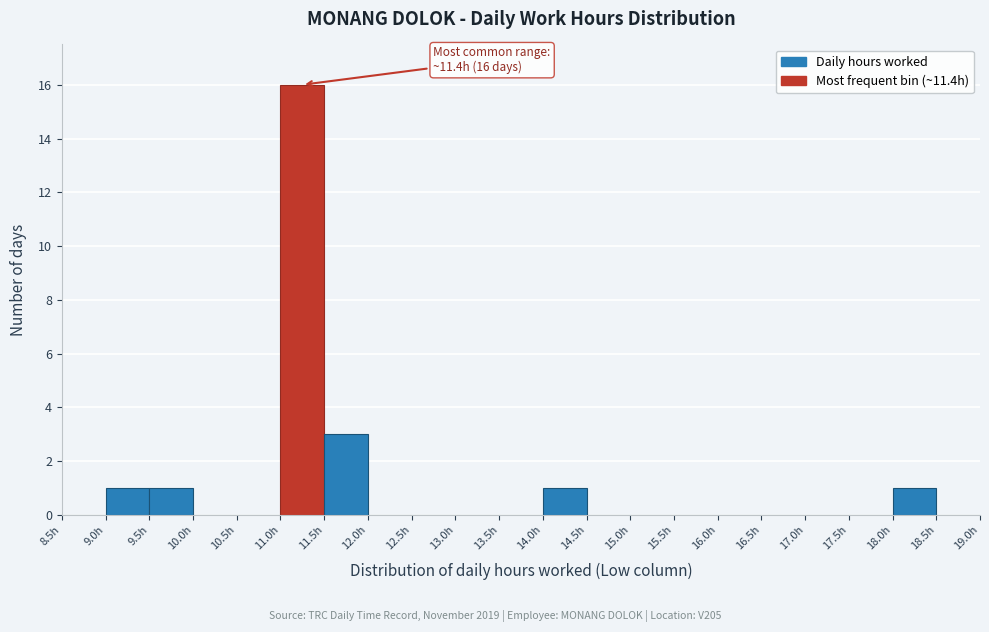

Over which range of the x-axis is the bar tallest?

11.0 to 11.5